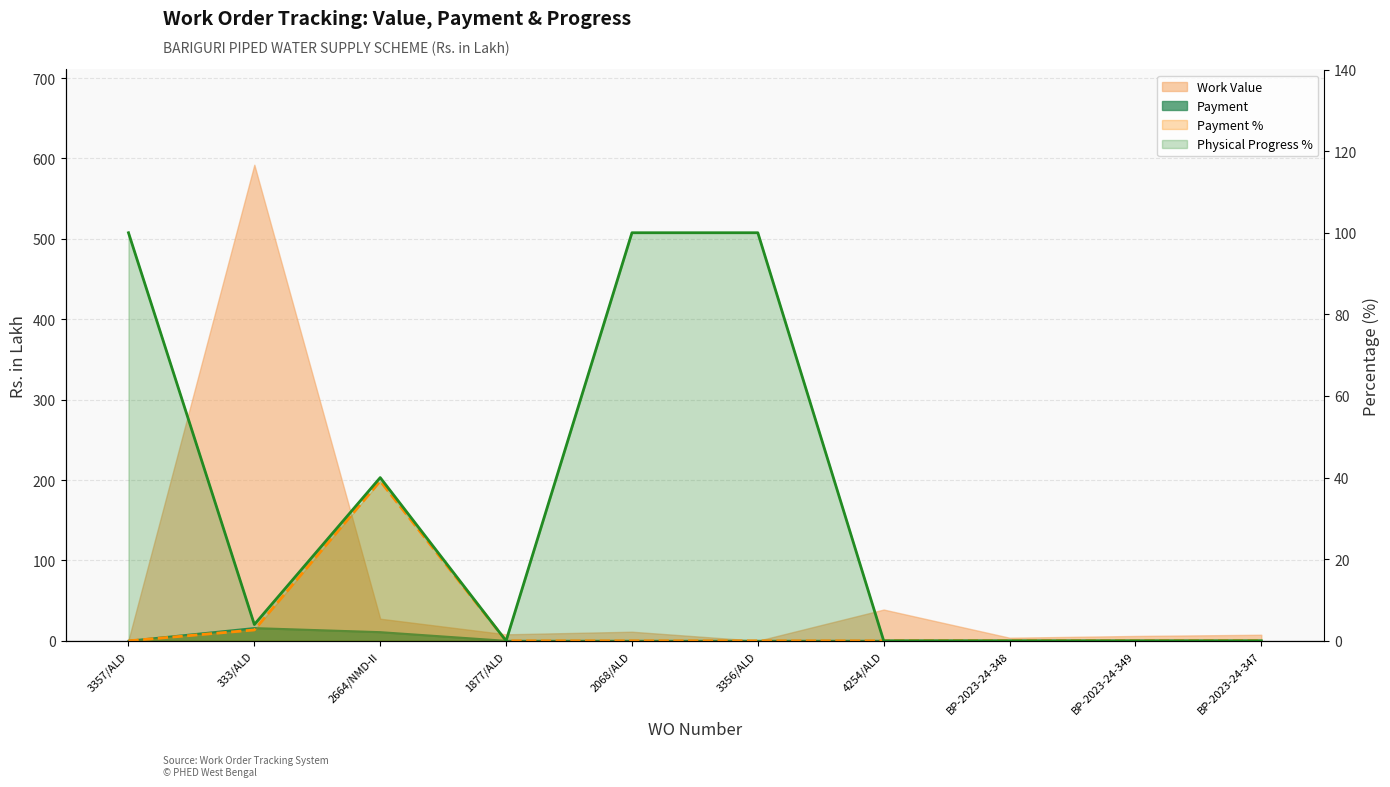

List the series in order of their peak value, highest first.

Work Value, Physical Progress %, Payment %, Payment